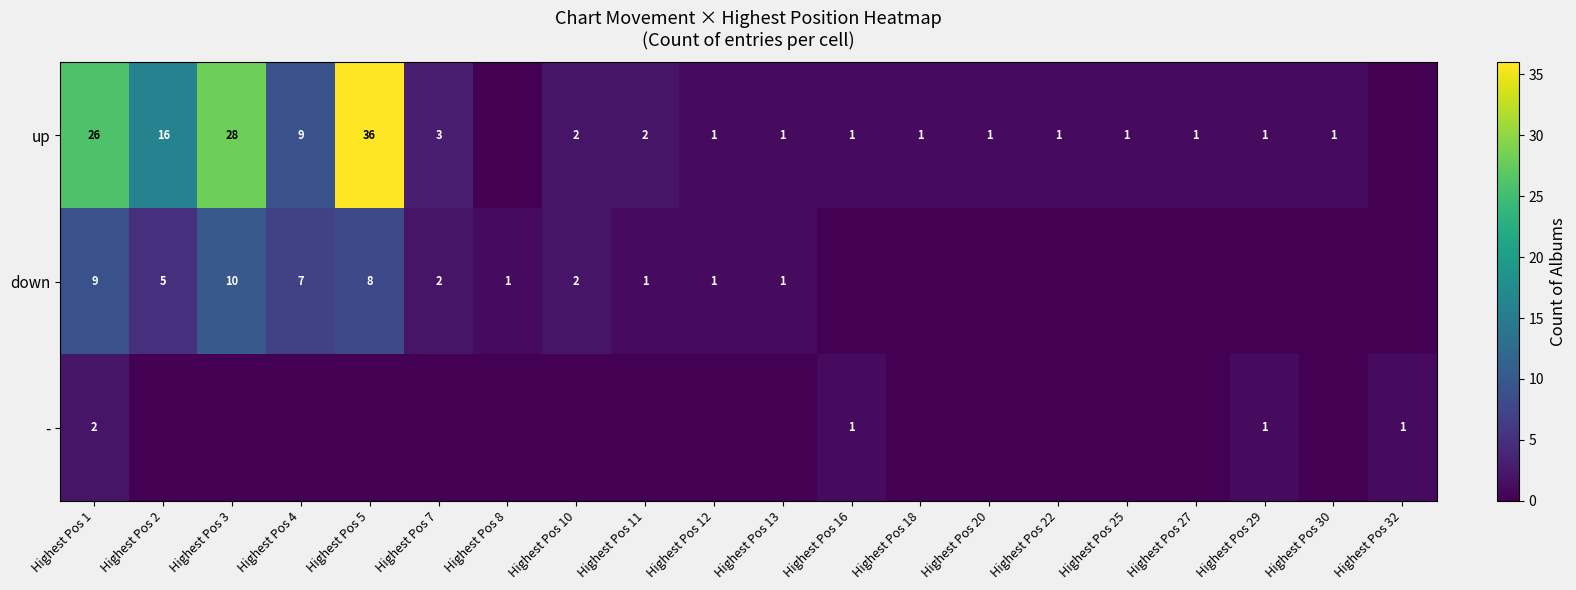

The value of - at Highest Pos 32 is 0. True or false?

False